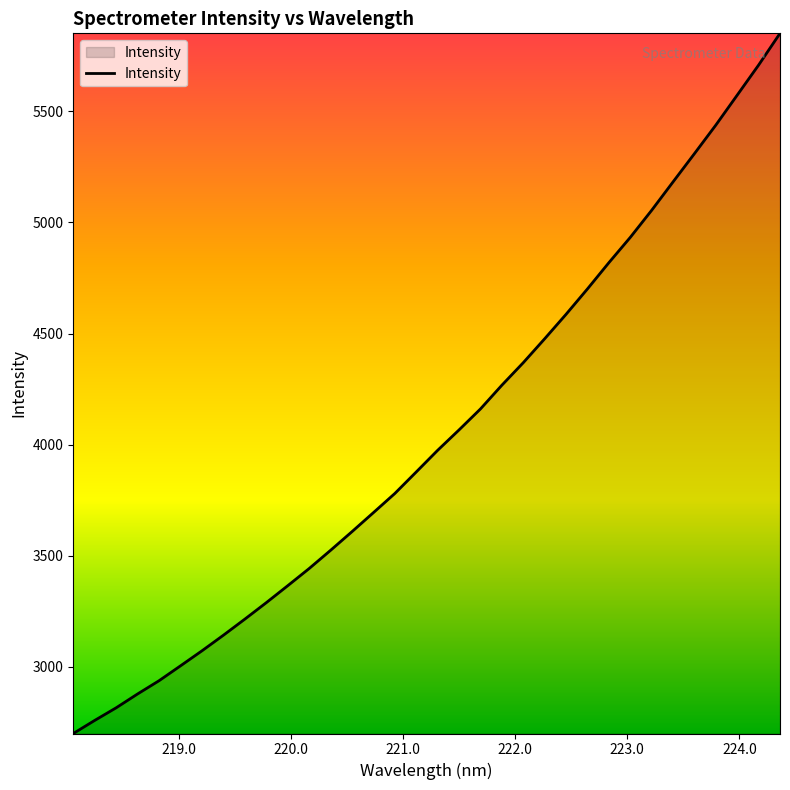

What is the smallest value displayed?

2700.7